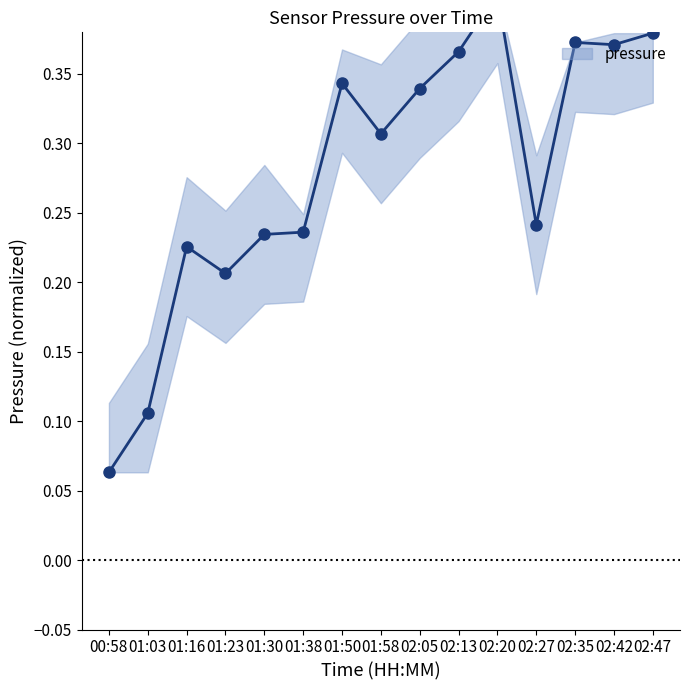

Reading left to right, extract all data points from this chart.

00:58=0.1	01:03=0.1	01:16=0.2	01:23=0.2	01:30=0.2	01:38=0.2	01:50=0.3	01:58=0.3	02:05=0.3	02:13=0.4	02:20=0.4	02:27=0.2	02:35=0.4	02:42=0.4	02:47=0.4